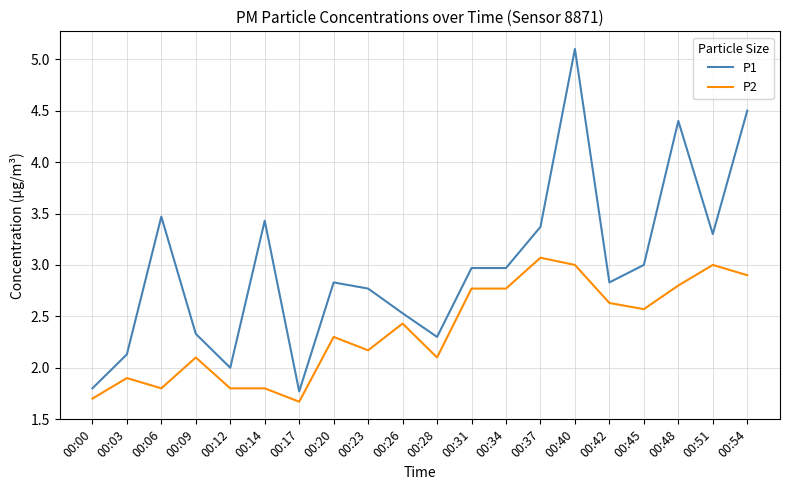

What is the maximum value shown in the chart?

5.1